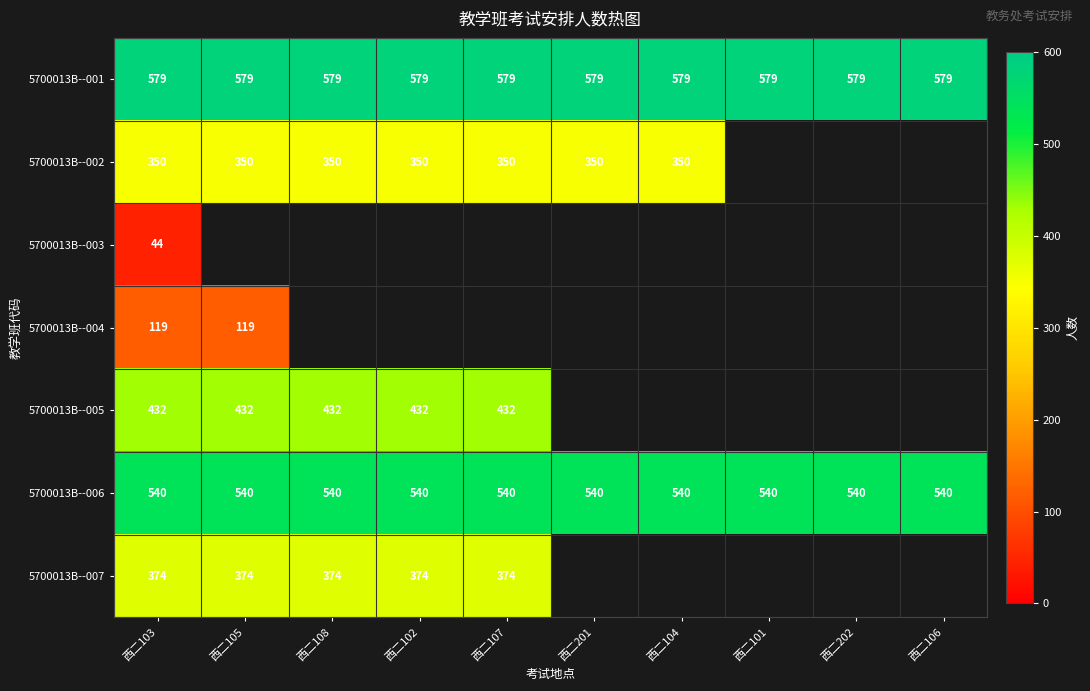

What is the highest value of the 5700013B--001 series?

579